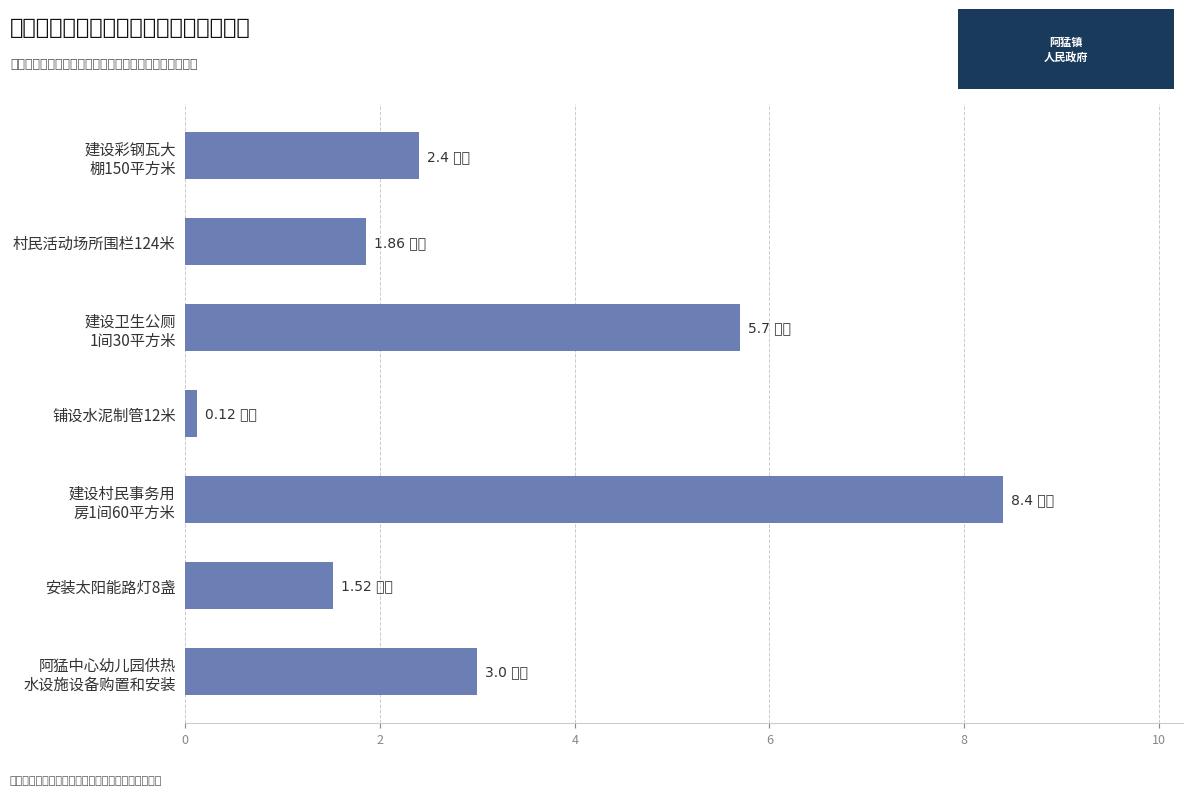

Are the bars horizontal?

Yes